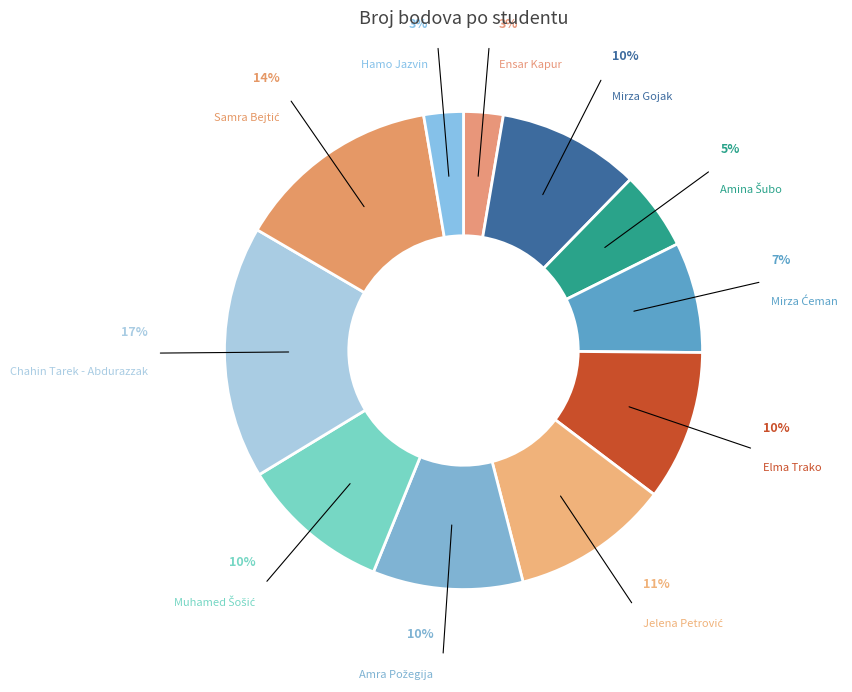

Which slice is the largest?

Chahin Tarek - Abdurazzak